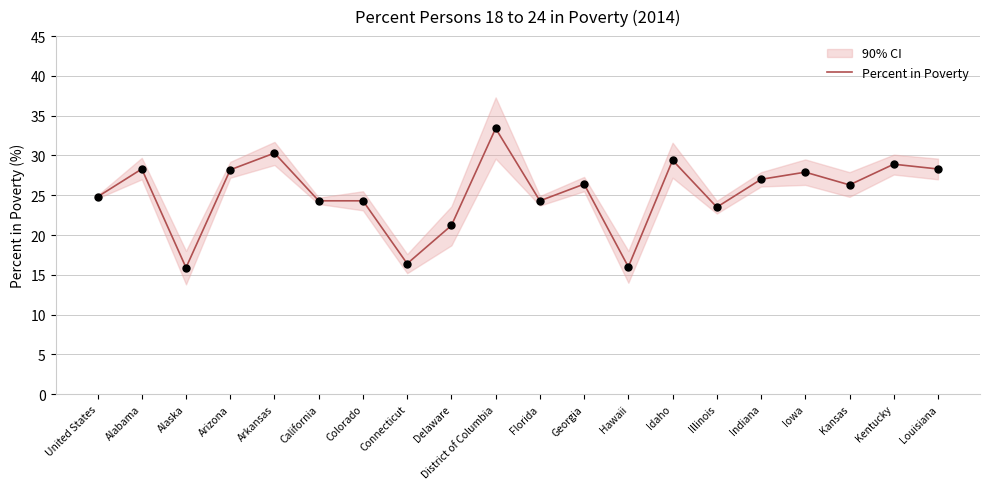

What is the change in value from Arkansas to Kentucky?

-1.4